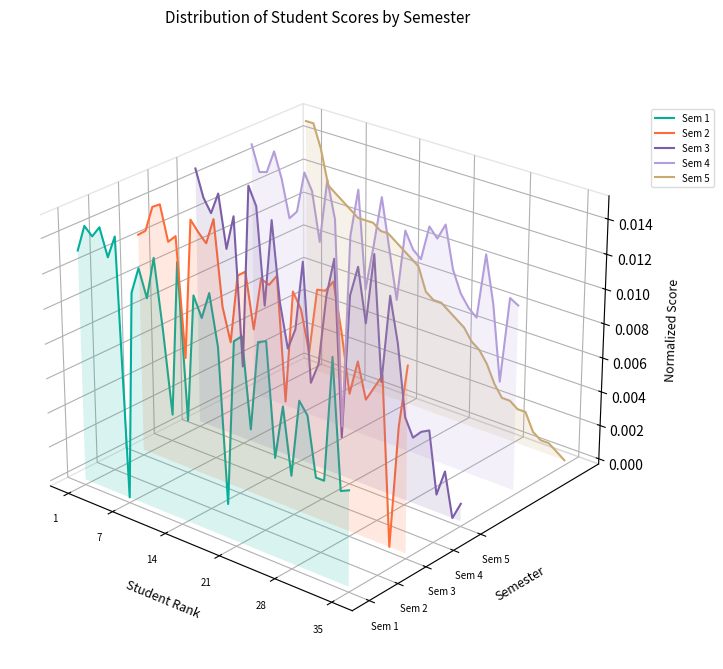

True or false: Sem 1 has more than 0 interior local peaks.

True